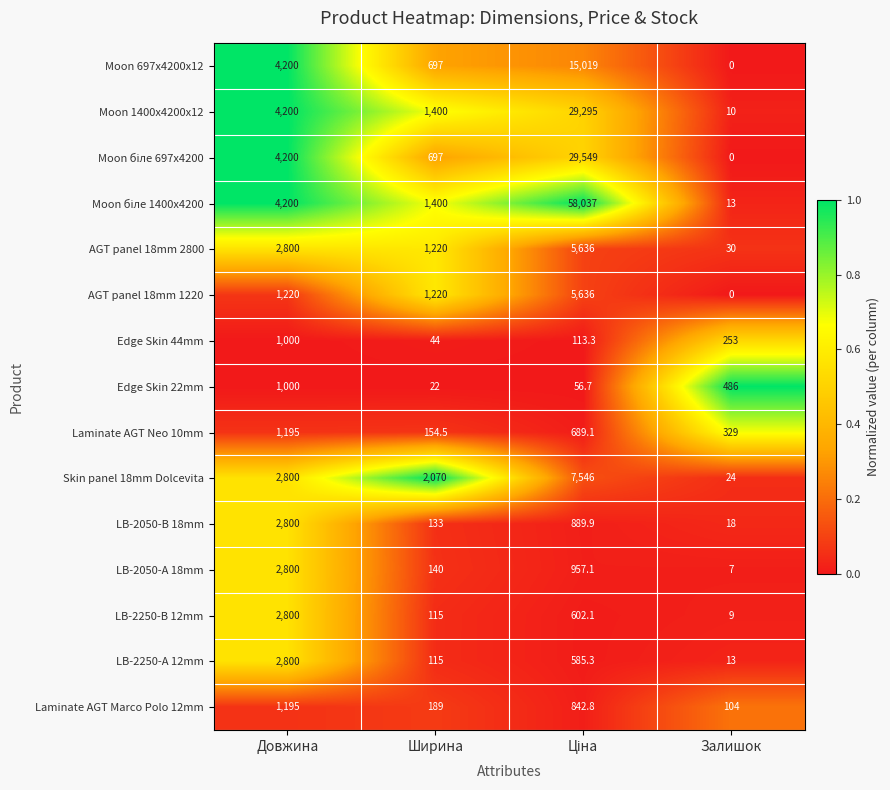

What is the spread (max minus min) of values at Ширина?

2048.0